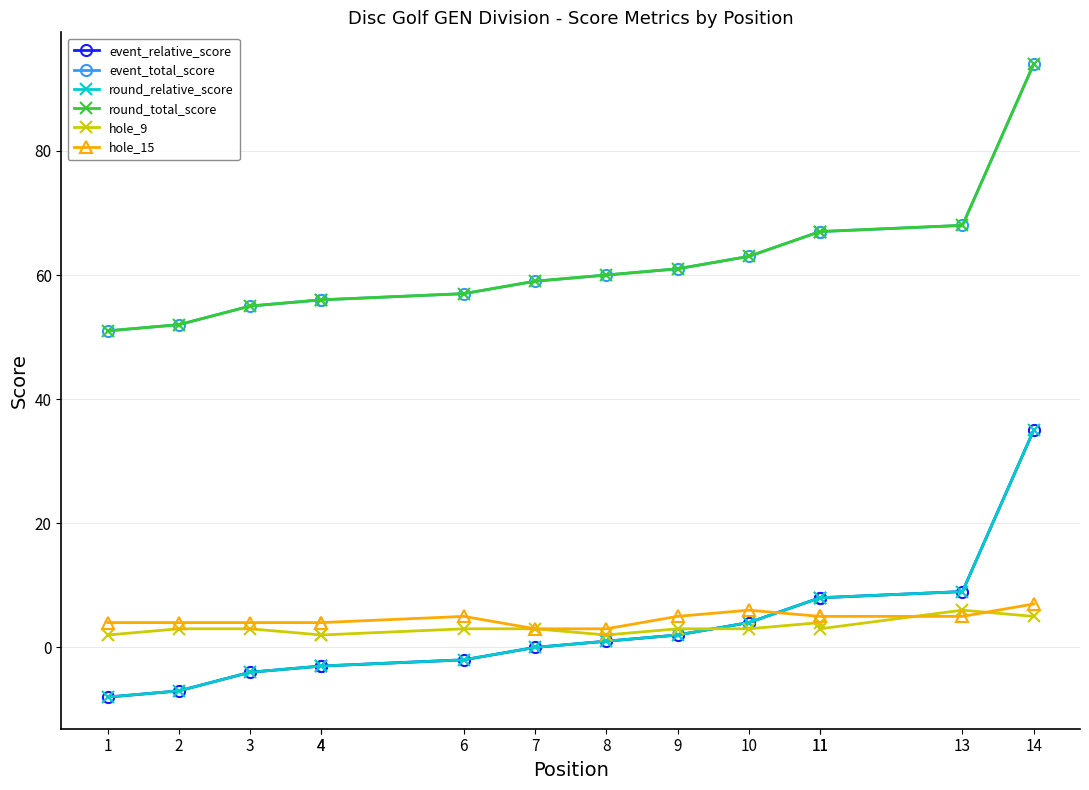

What is the value of the round_relative_score point at the 4th from the left?

-3